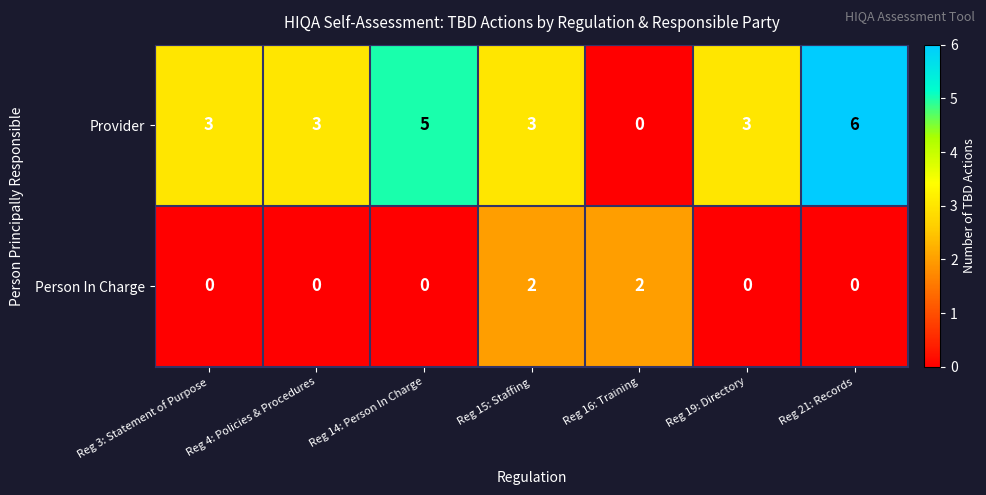

What is the sum of all Person In Charge values?

4